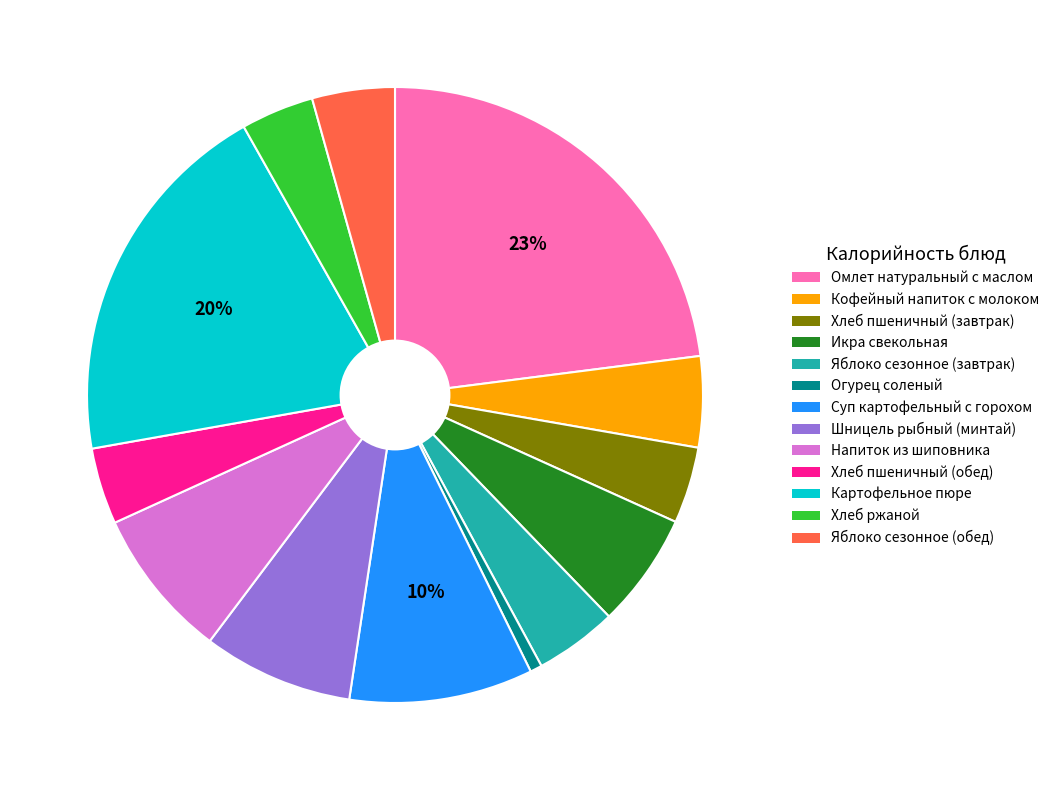

How many segments does this pie chart have?

13